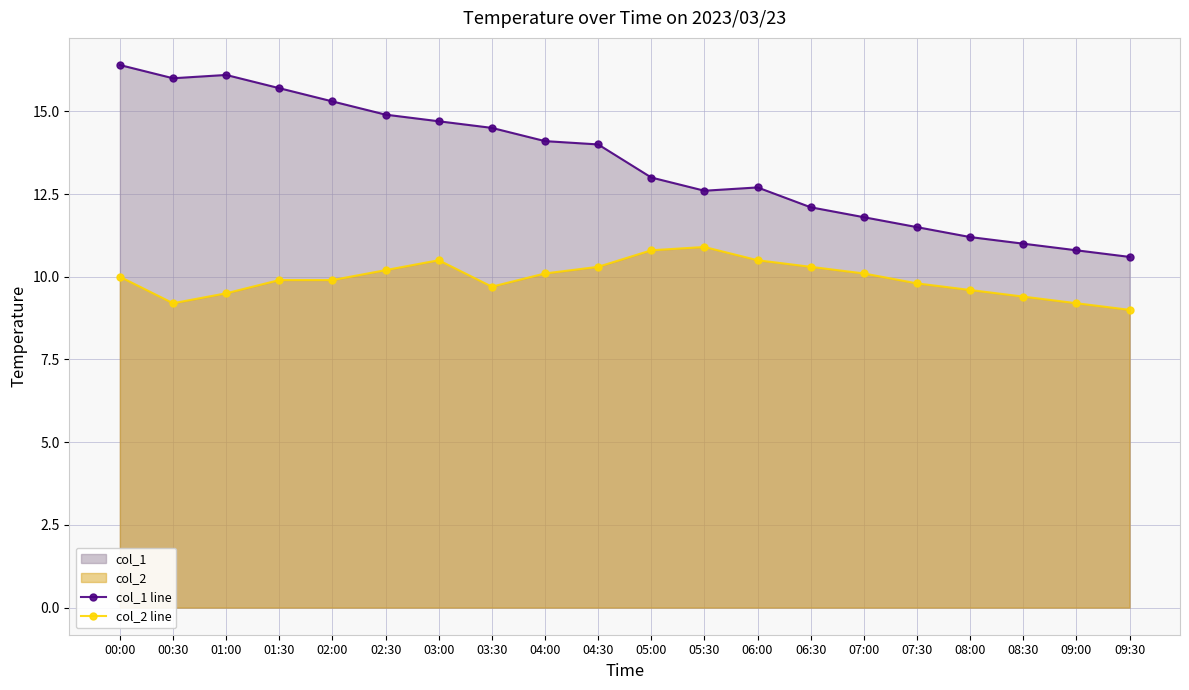

What is the difference between the maximum and minimum values in the col_2 line series?

1.9